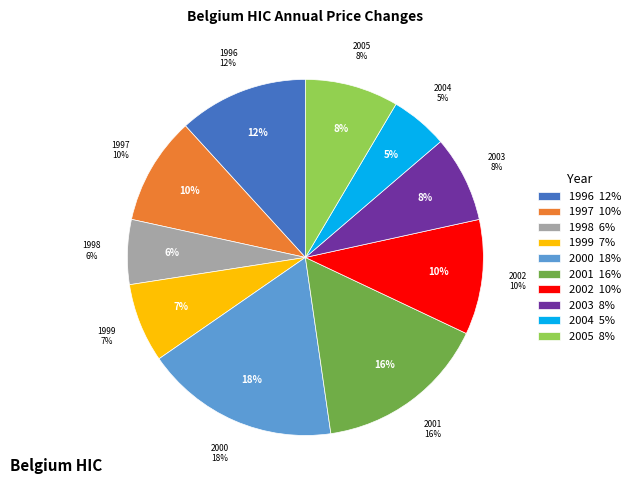

What is the largest slice in the pie chart?

2000